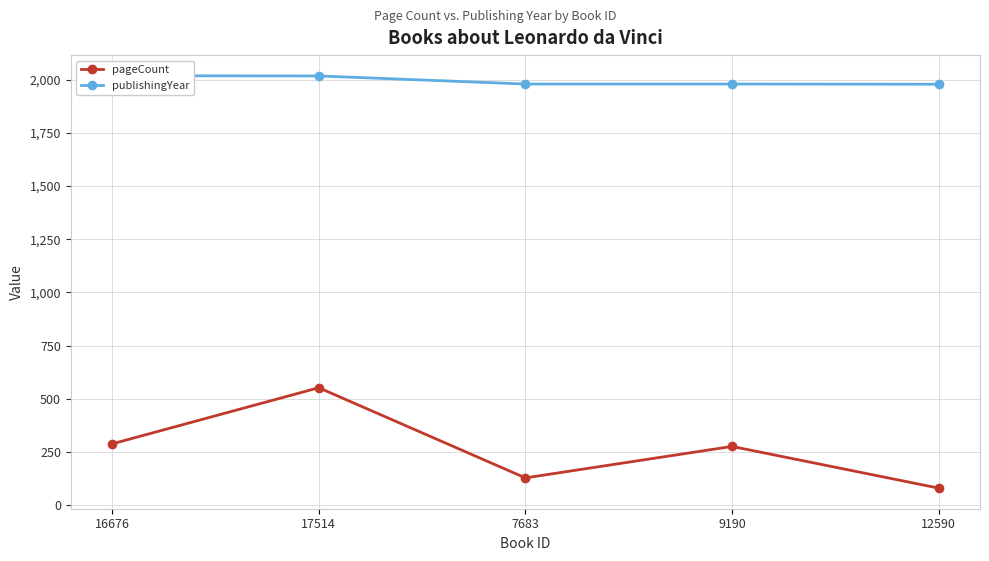

The value of pageCount at 17514 is 552. True or false?

True